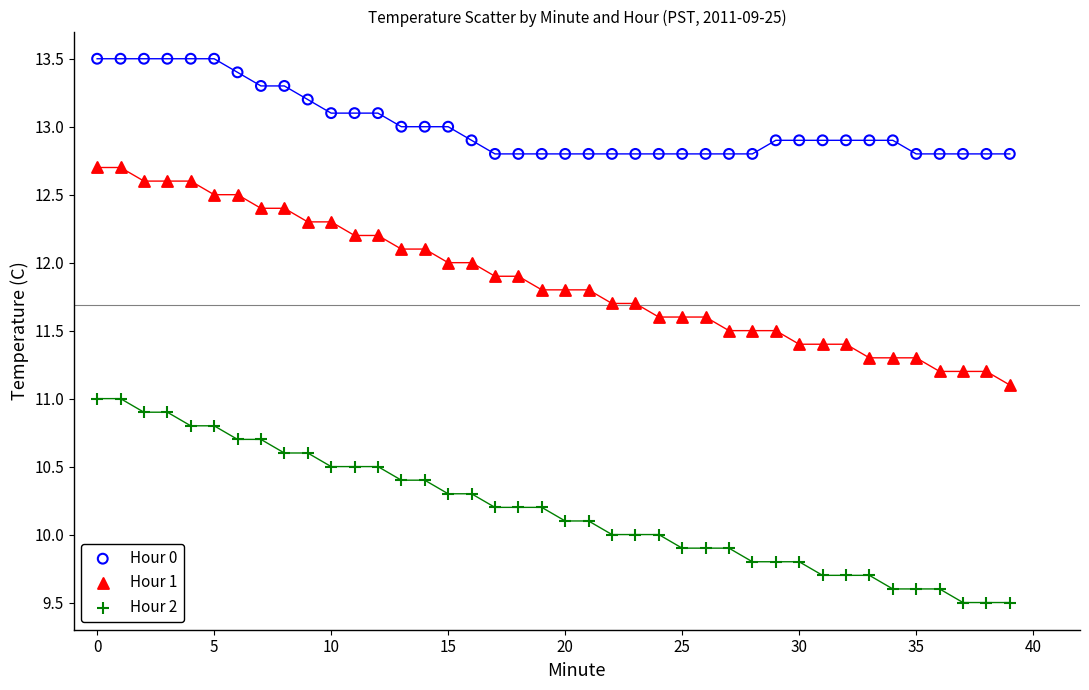

Which series contains the lowest Y value?

Hour 2